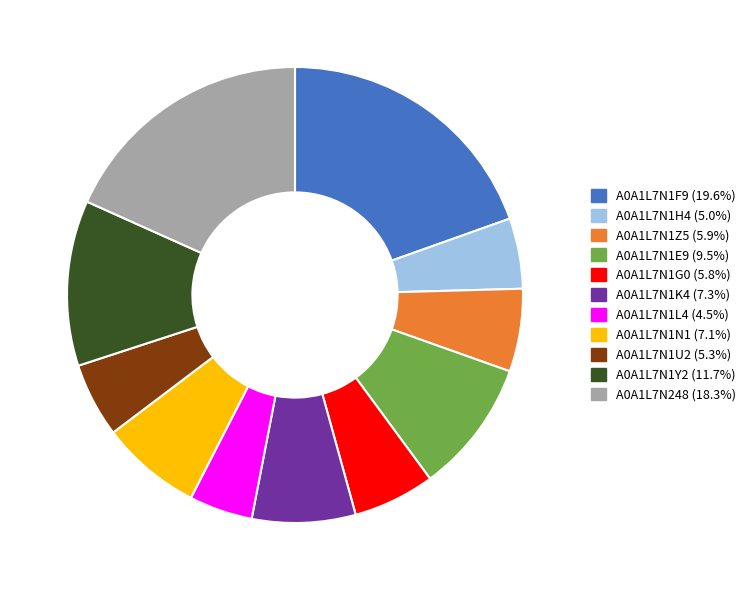

What is the largest slice in the pie chart?

A0A1L7N1F9